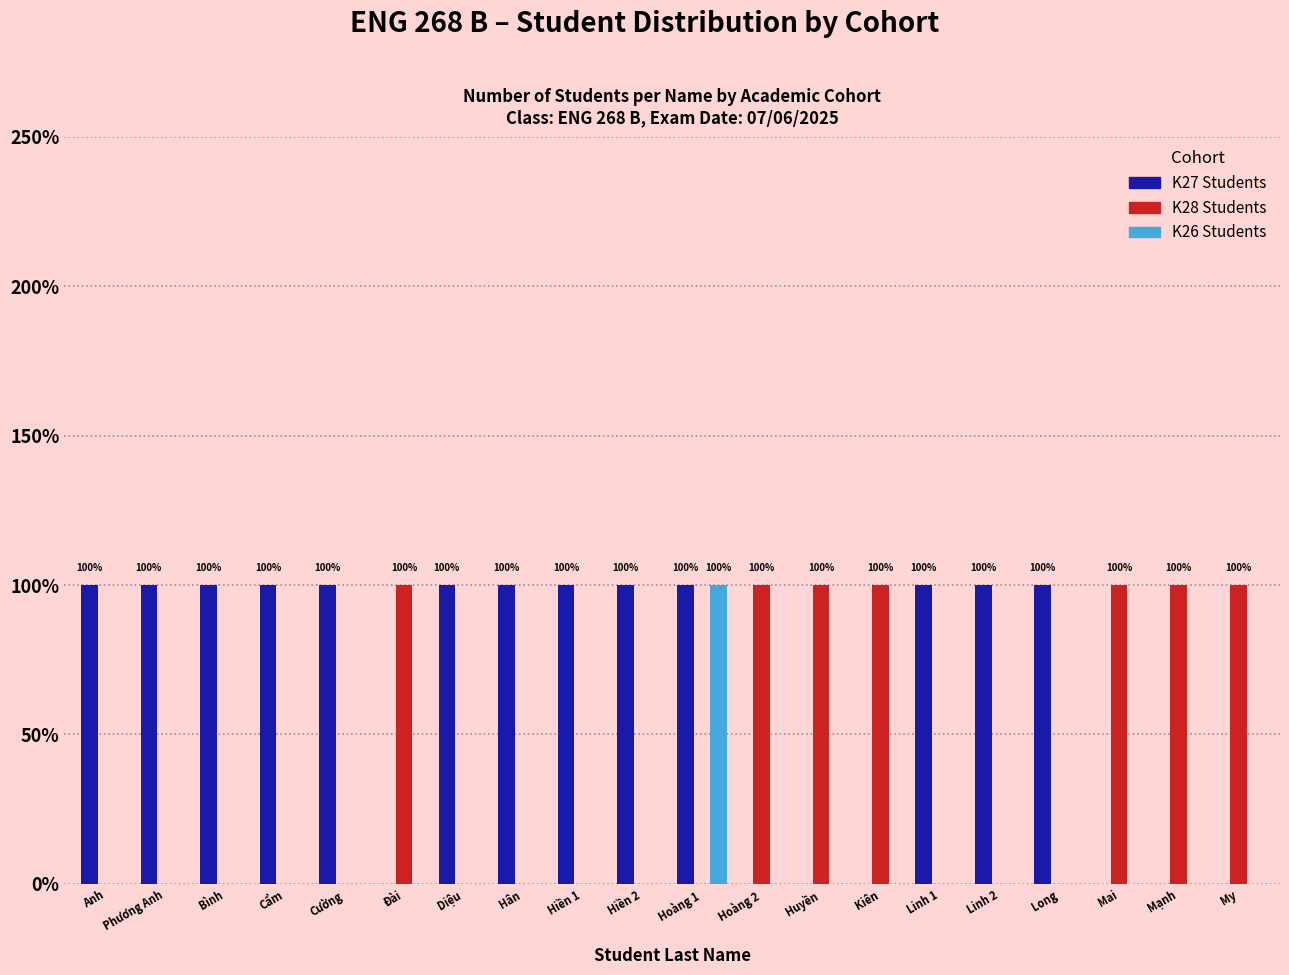

Reading right to left, transcribe all the data shown in this chart.

K27 Students: My=0	Mạnh=0	Mai=0	Long=1	Linh 2=1	Linh 1=1	Kiên=0	Huyền=0	Hoàng 2=0	Hoàng 1=1	Hiền 2=1	Hiền 1=1	Hân=1	Diệu=1	Đài=0	Cường=1	Cẩm=1	Bình=1	Phương Anh=1	Anh=1
K28 Students: My=1	Mạnh=1	Mai=1	Long=0	Linh 2=0	Linh 1=0	Kiên=1	Huyền=1	Hoàng 2=1	Hoàng 1=0	Hiền 2=0	Hiền 1=0	Hân=0	Diệu=0	Đài=1	Cường=0	Cẩm=0	Bình=0	Phương Anh=0	Anh=0
K26 Students: My=0	Mạnh=0	Mai=0	Long=0	Linh 2=0	Linh 1=0	Kiên=0	Huyền=0	Hoàng 2=0	Hoàng 1=1	Hiền 2=0	Hiền 1=0	Hân=0	Diệu=0	Đài=0	Cường=0	Cẩm=0	Bình=0	Phương Anh=0	Anh=0